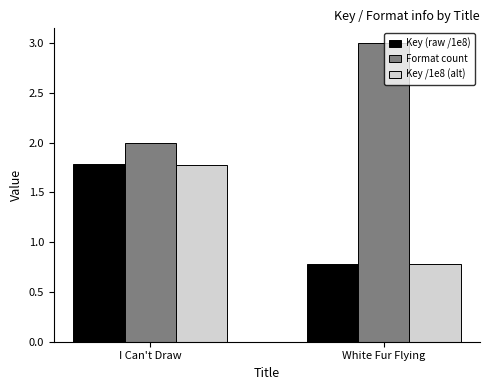

Reading left to right, extract all data points from this chart.

Key (raw /1e8): I Can't Draw=1.8	White Fur Flying=0.8
Format count: I Can't Draw=2.0	White Fur Flying=3.0
Key /1e8 (alt): I Can't Draw=1.8	White Fur Flying=0.8